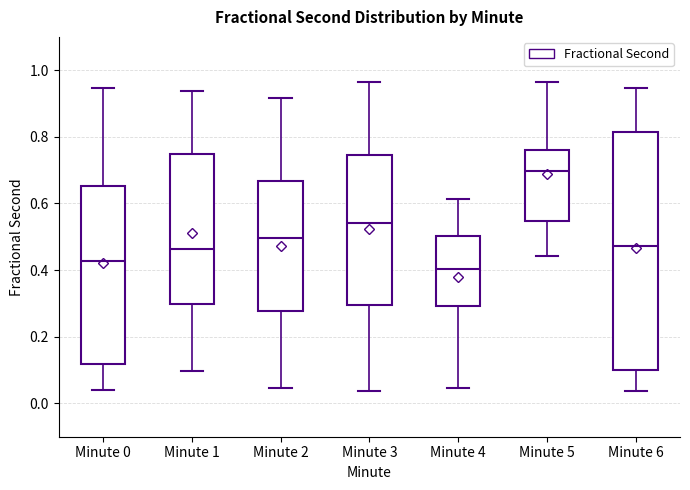

Reading left to right, transcribe this box plot: for each box, give where its median line is, the range the box spans, and where its two whiskers end, as read against the y-axis. The values are not printed on the chart, so give them approximately, as read against the axis.

Minute 0: median 0.42, box 0.12 to 0.66, whiskers 0.04 to 0.94
Minute 1: median 0.46, box 0.30 to 0.74, whiskers 0.10 to 0.94
Minute 2: median 0.50, box 0.28 to 0.66, whiskers 0.04 to 0.92
Minute 3: median 0.54, box 0.30 to 0.74, whiskers 0.04 to 0.96
Minute 4: median 0.40, box 0.30 to 0.50, whiskers 0.04 to 0.62
Minute 5: median 0.70, box 0.54 to 0.76, whiskers 0.44 to 0.96
Minute 6: median 0.48, box 0.10 to 0.82, whiskers 0.04 to 0.94